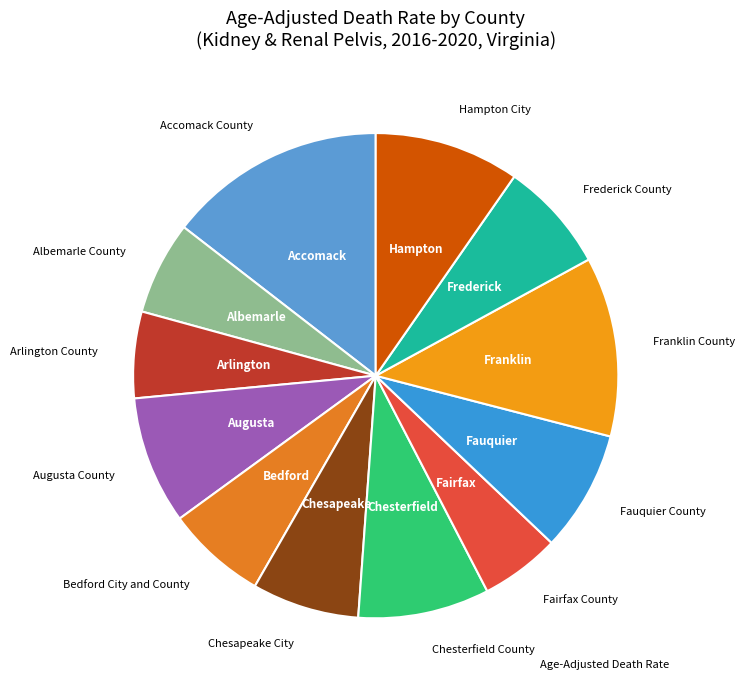

Which category has the smallest portion of the pie?

Fairfax County